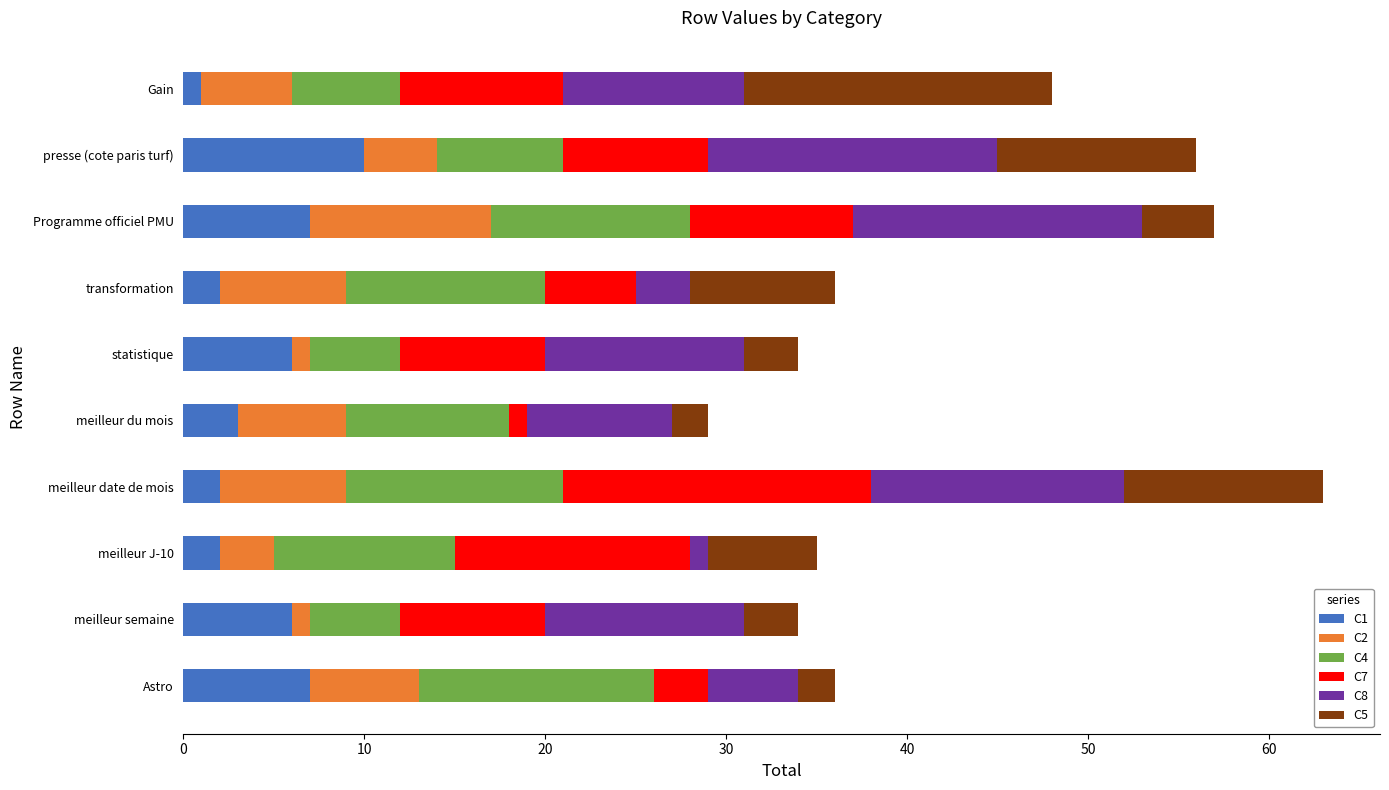

Which category has the highest value in the C1 series?

presse (cote paris turf)